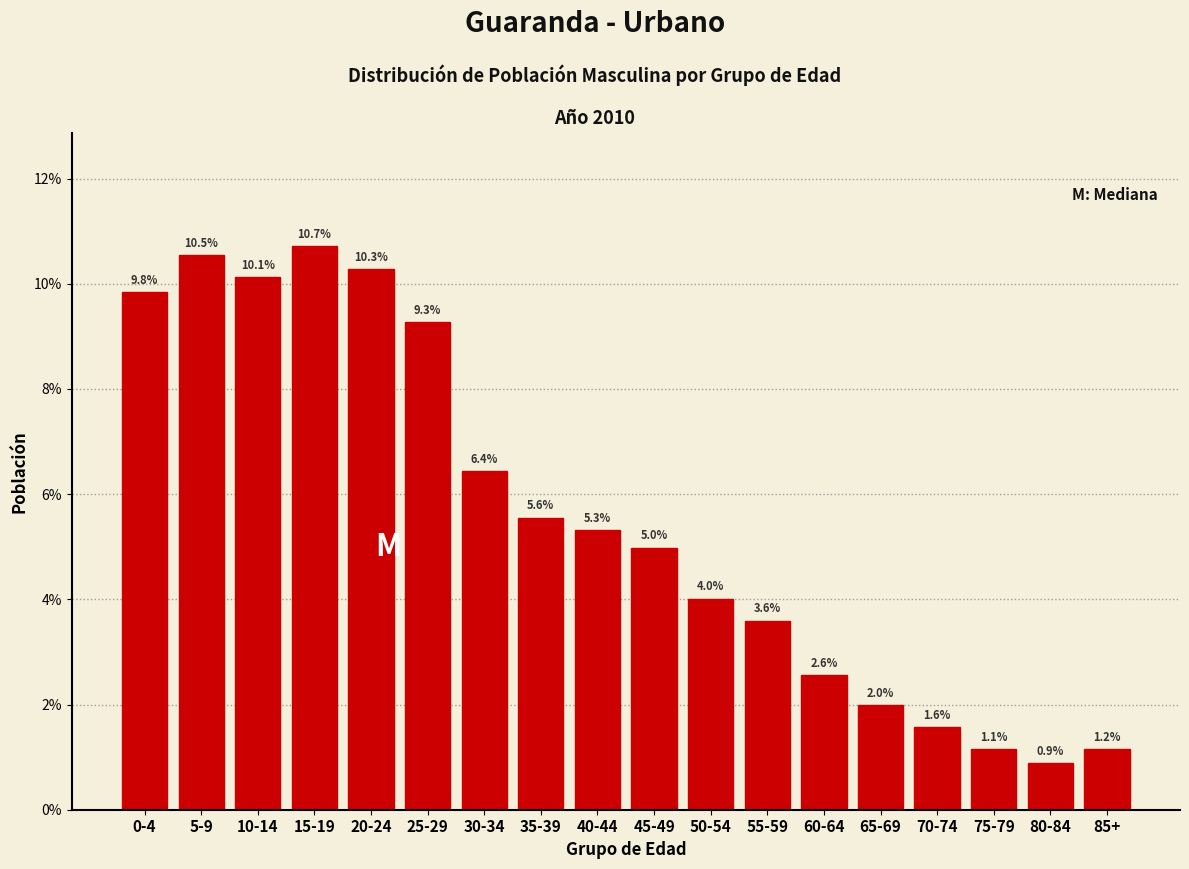

Reading left to right, transcribe all the data shown in this chart.

0-4=9.8	5-9=10.5	10-14=10.1	15-19=10.7	20-24=10.3	25-29=9.3	30-34=6.4	35-39=5.6	40-44=5.3	45-49=5.0	50-54=4.0	55-59=3.6	60-64=2.6	65-69=2.0	70-74=1.6	75-79=1.1	80-84=0.9	85+=1.2